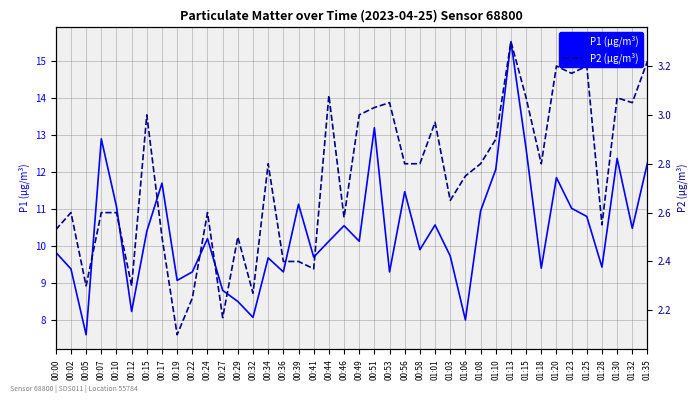

How many interior local valleys does the P2 (µg/m³) series have?

12